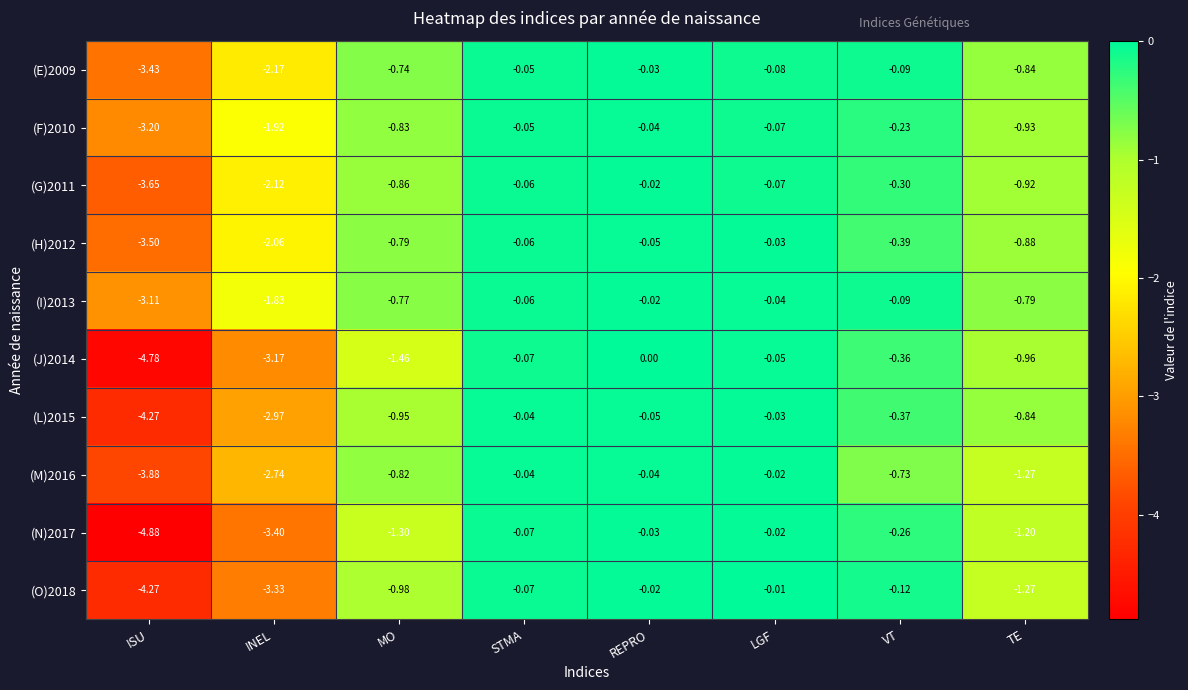

Rank the categories by (L)2015 value from lowest to highest.

ISU, INEL, MO, TE, VT, REPRO, STMA, LGF